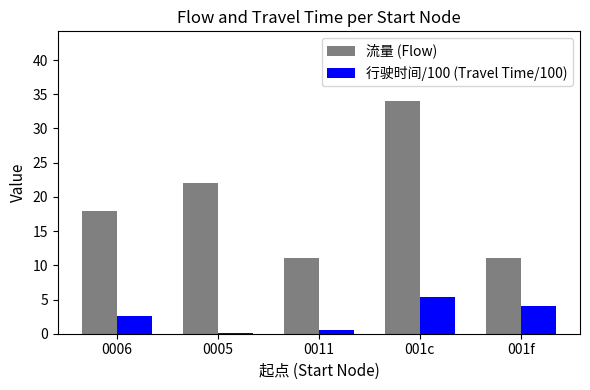

How many groups of bars are there?

5